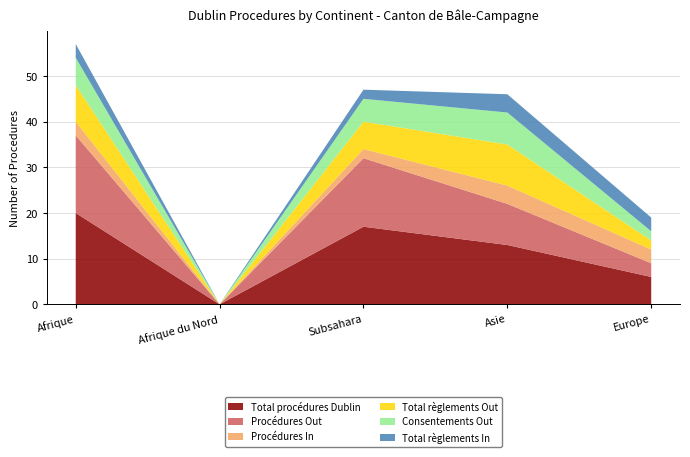

How many values in Procédures In are above zero?

4